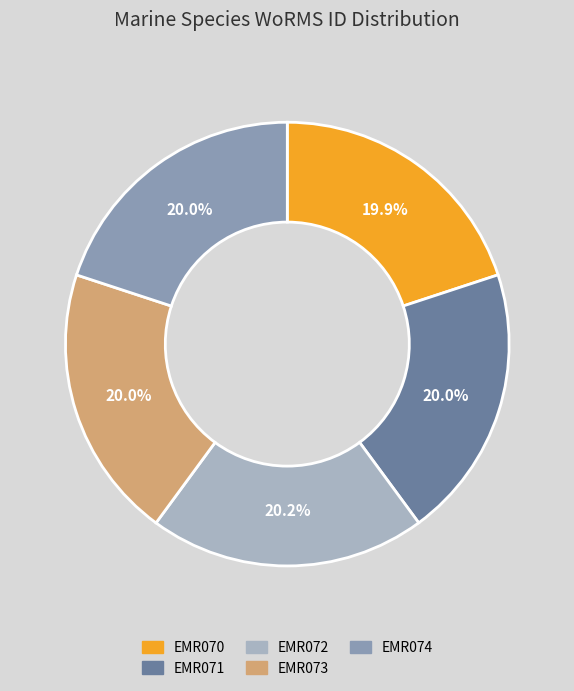

Count the number of slices in the pie.

5